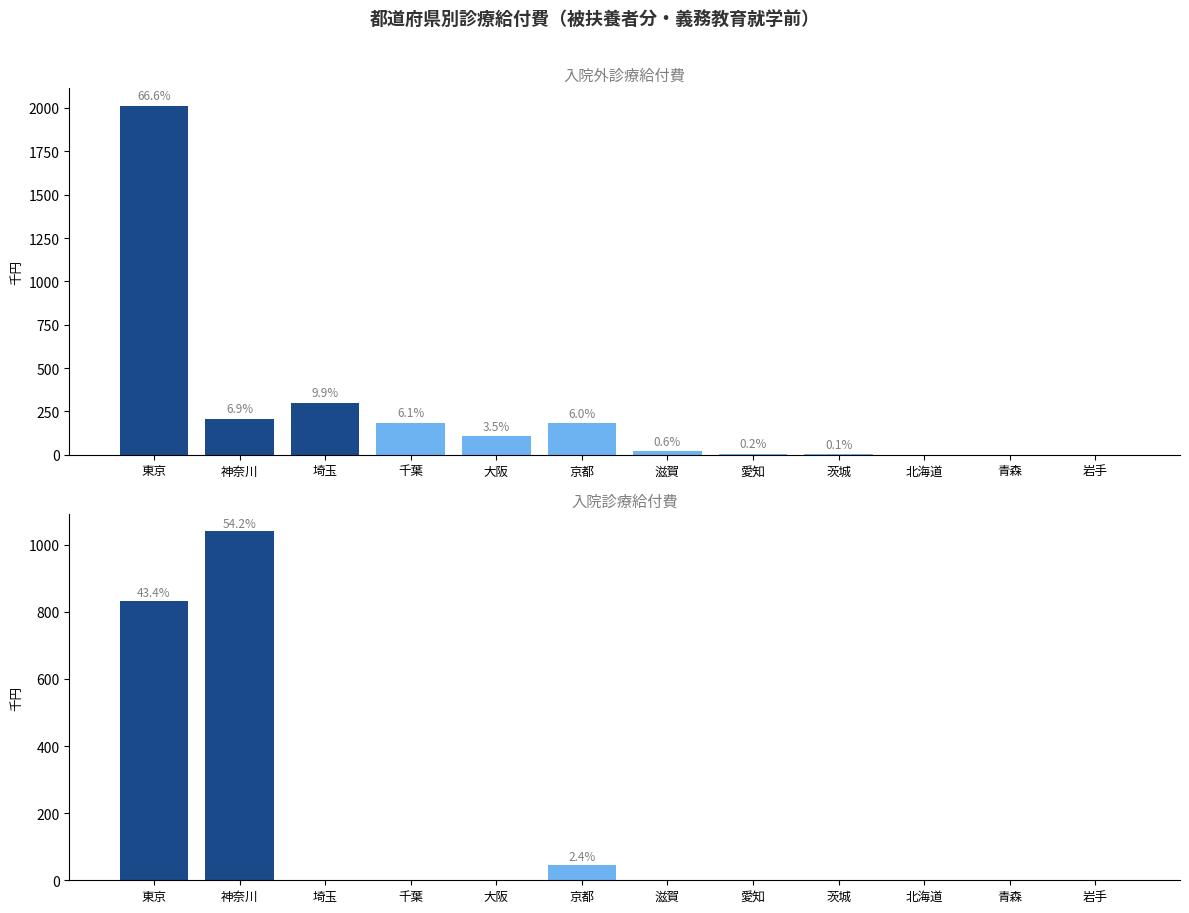

What is the label of the 9th bar from the left?

茨城